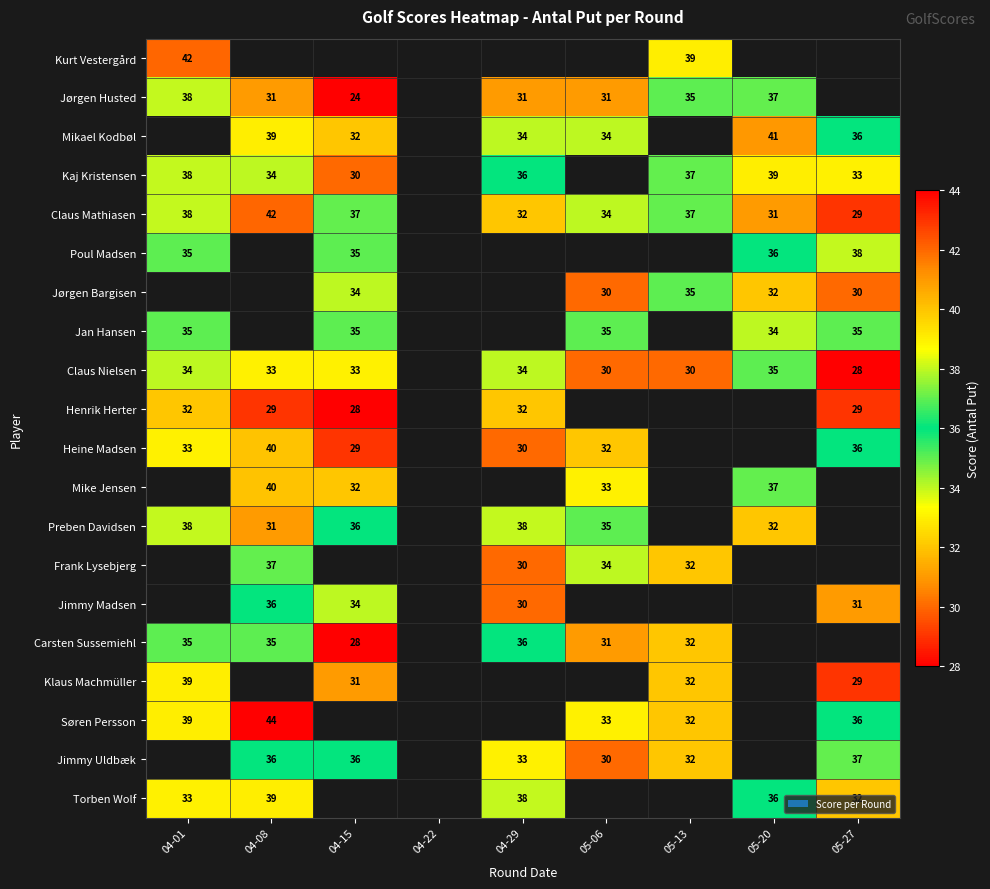

Is it true that Heine Madsen equals 8 at 05-06?

False